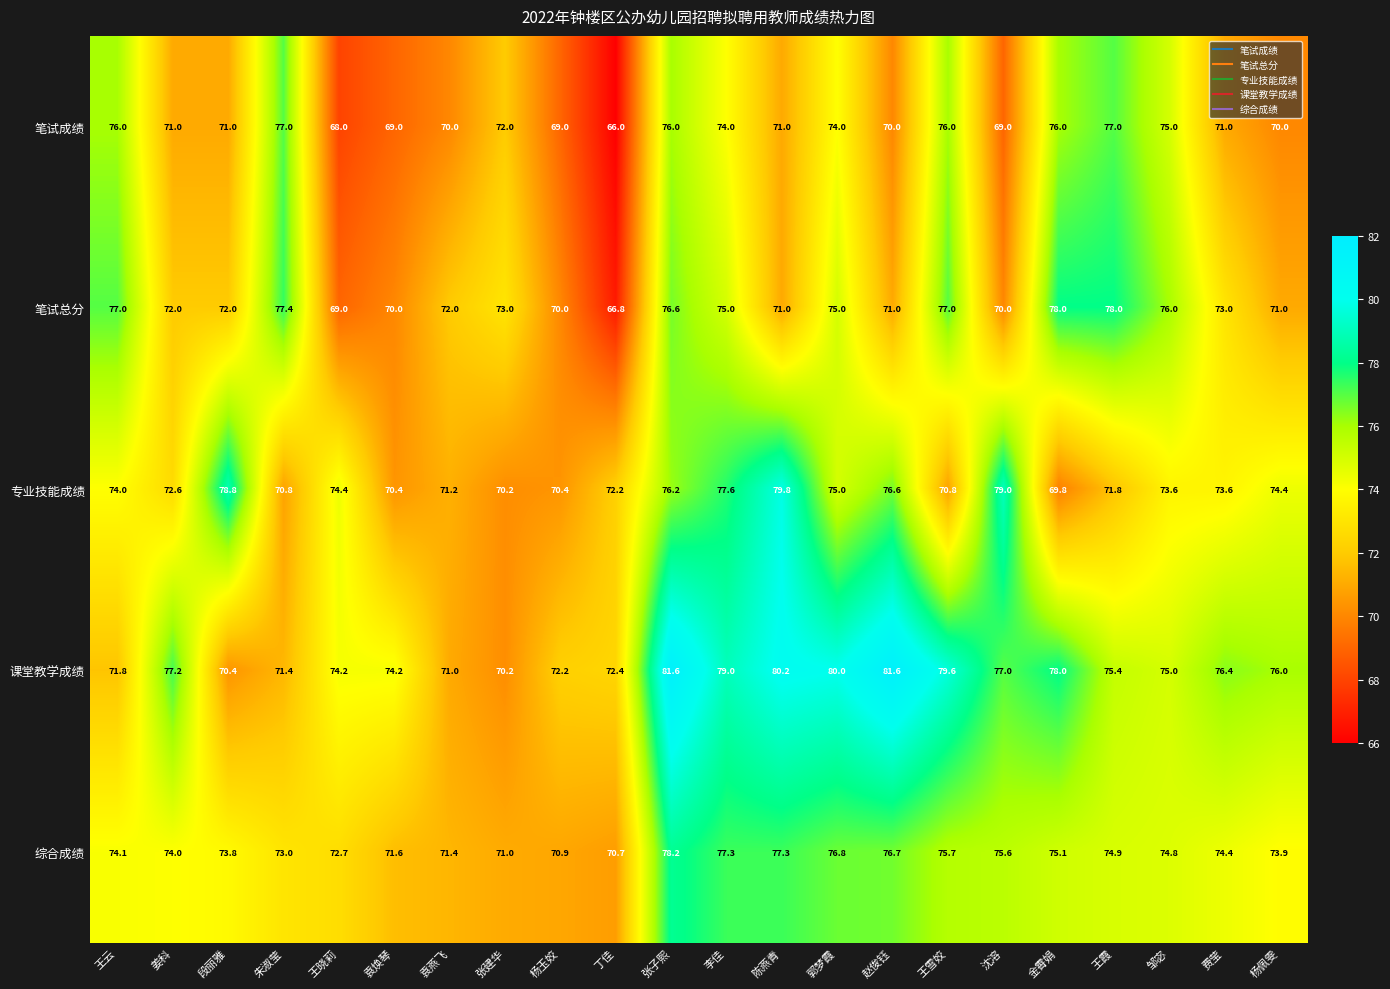

What is the difference between the maximum and second lowest values in the 笔试总分 series?

9.0